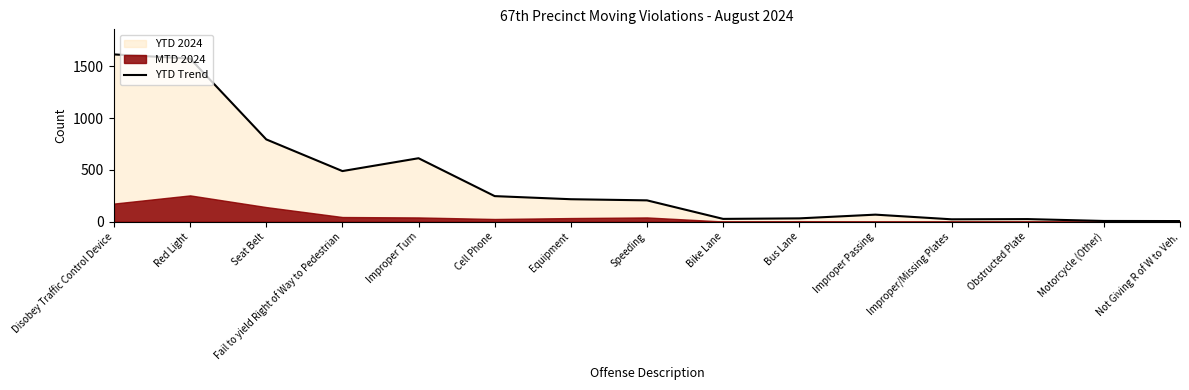

How many lines are shown in the chart?

1